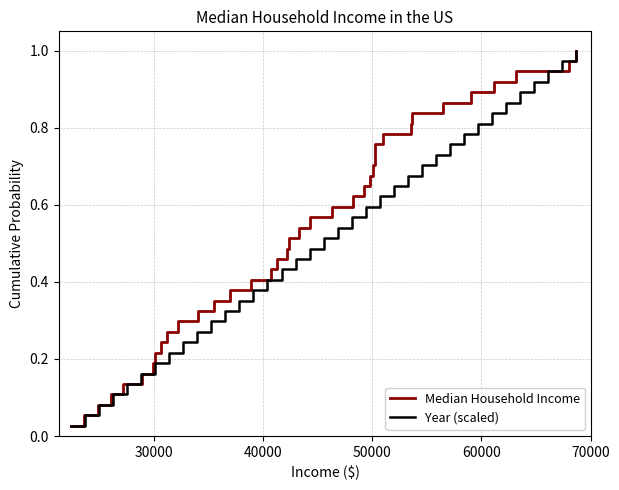

True or false: Year (scaled) has more than 0 points higher than both neighbors.

False